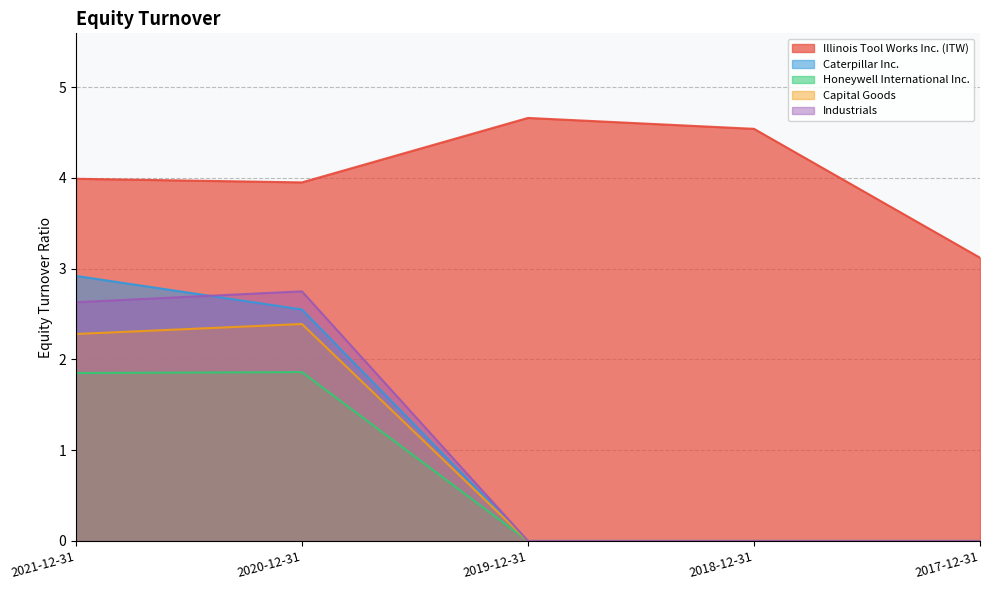

Reading right to left, transcribe all the data shown in this chart.

Illinois Tool Works Inc. (ITW): 3.1	4.5	4.7	4.0	4.0
Caterpillar Inc.: 0.0	0.0	0.0	2.5	2.9
Honeywell International Inc.: 0.0	0.0	0.0	1.9	1.9
Capital Goods: 0.0	0.0	0.0	2.4	2.3
Industrials: 0.0	0.0	0.0	2.8	2.6